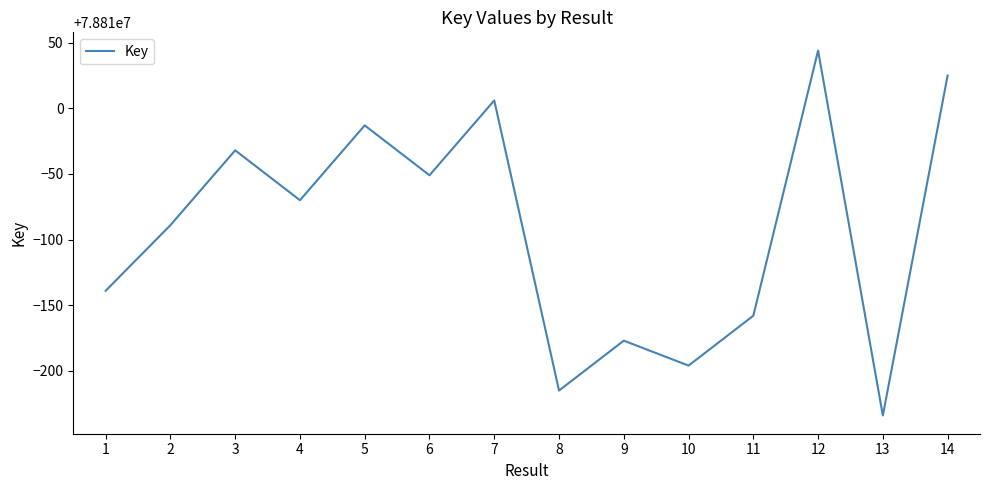

Which has a higher value, 2 or 3?

3